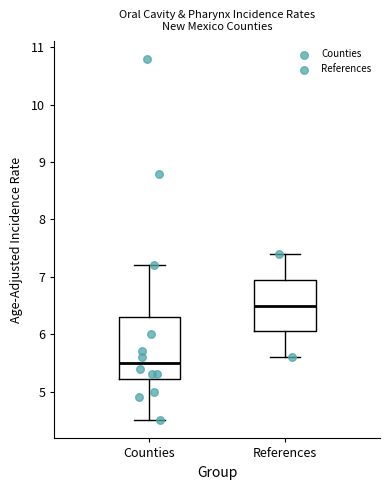

Which box is the tallest, from its lower edge to its upper edge?

Counties